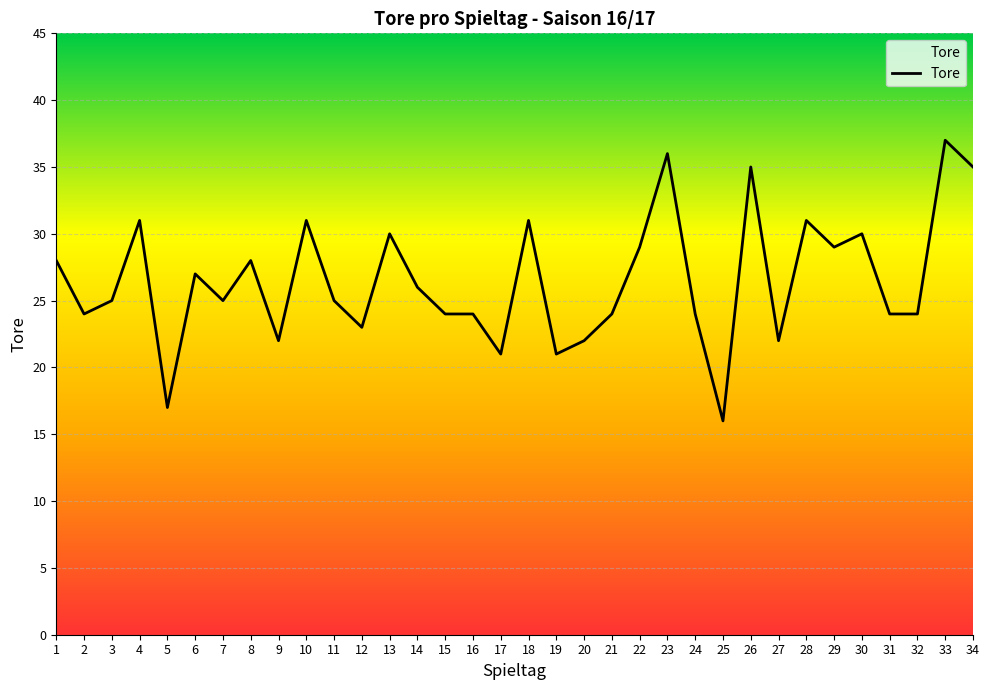

True or false: the data has more than 2 interior local peaks.

True